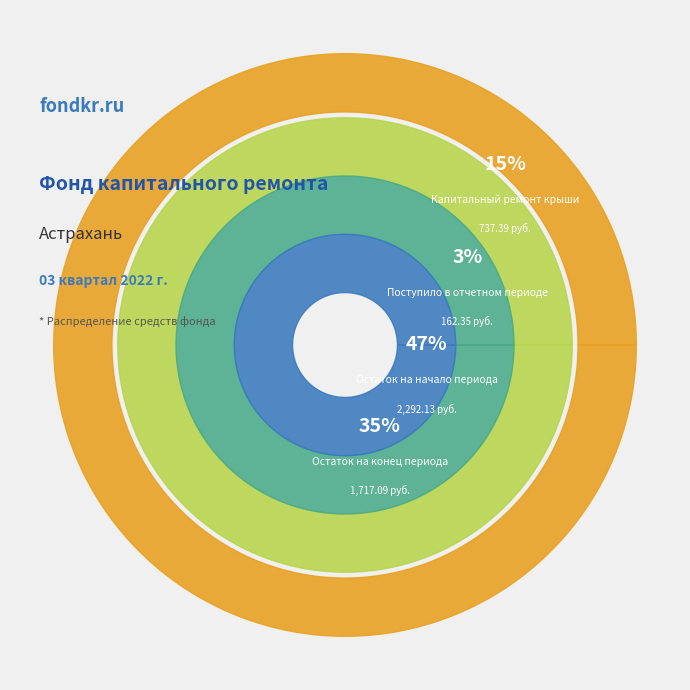

How many slices are in this pie chart?

4